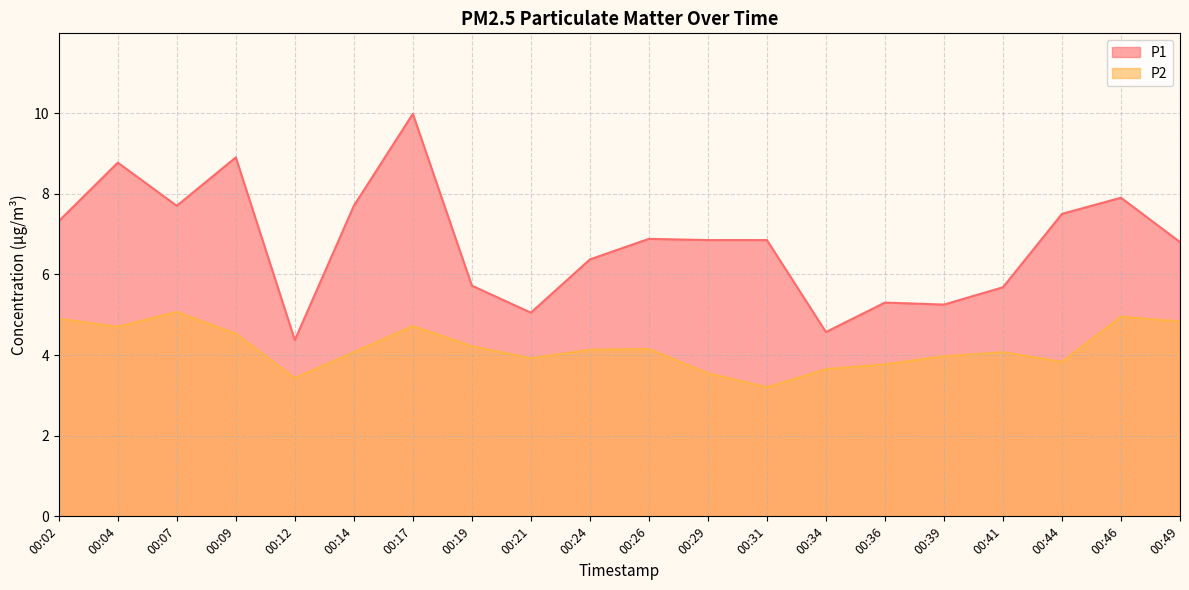

The value of P1 at 00:34 is 7.0. True or false?

False